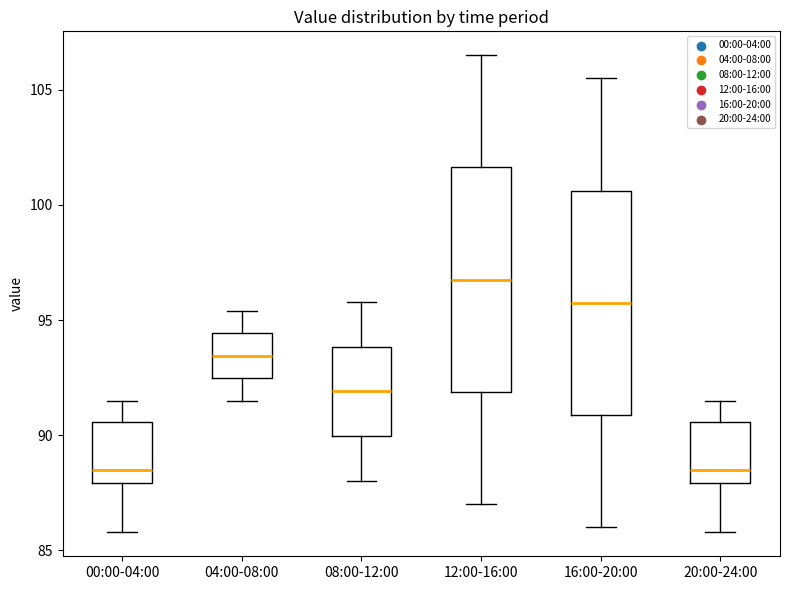

Where does the lower whisker of the box for 00:00-04:00 end on the y-axis? The values are not printed on the chart, so give them approximately, as read against the axis.

86.0